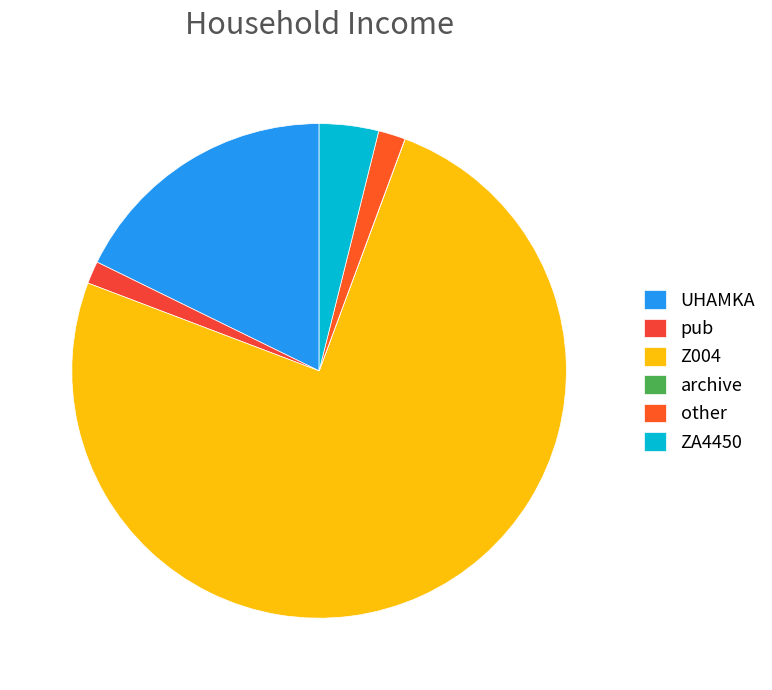

Is it true that UHAMKA is 26% of the pie?

False